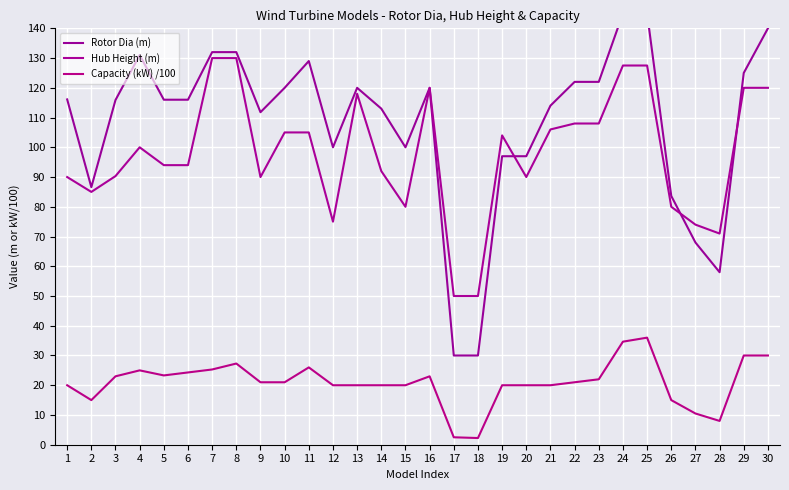

True or false: Capacity (kW) /100 and Hub Height (m) intersect in this chart.

False